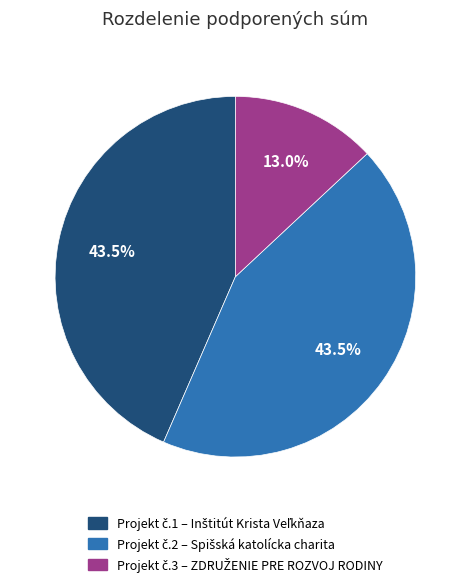

Does any single category account for the majority?

No